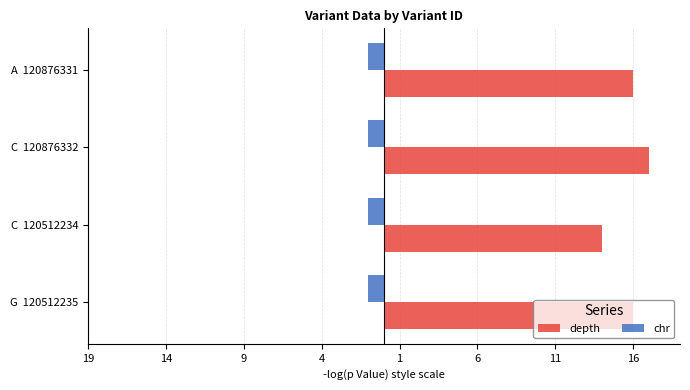

Which series has the largest total across all categories?

depth